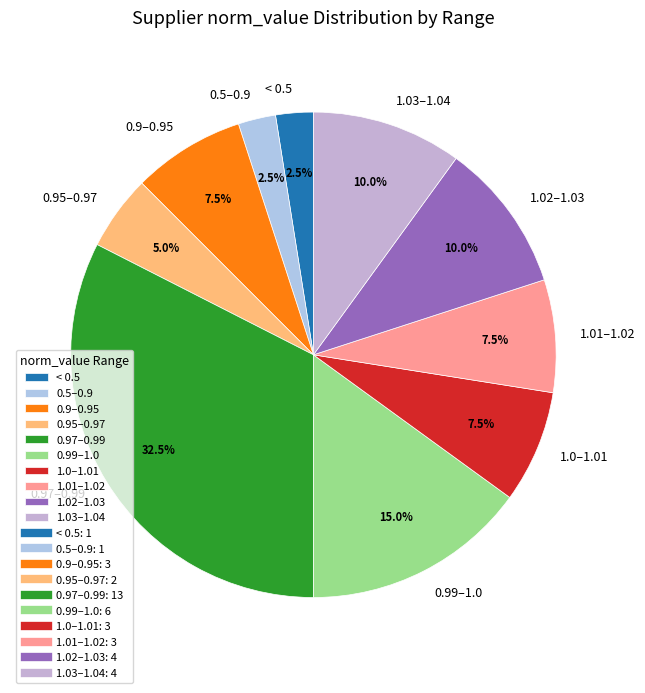

Is there any slice that represents more than half of the pie?

No